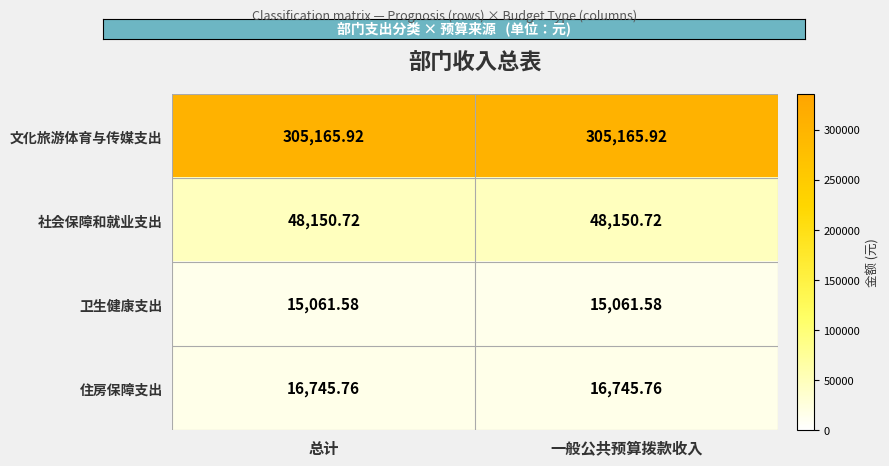

Which series has the largest total across all categories?

文化旅游体育与传媒支出